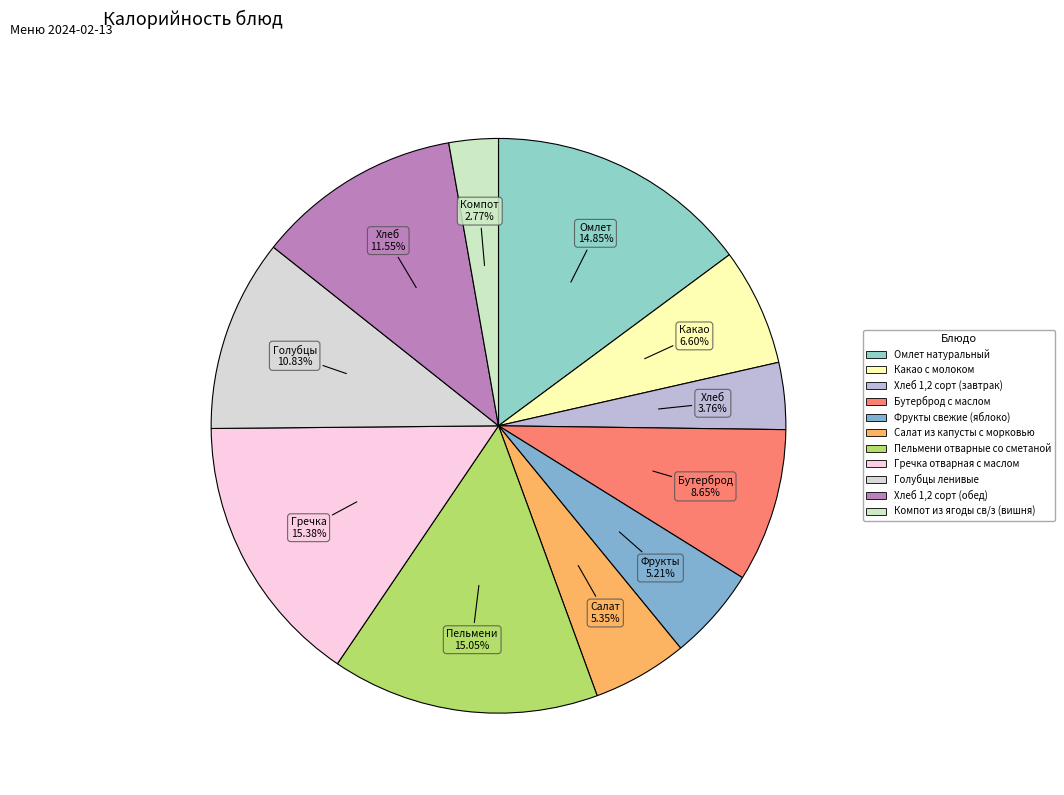

Rank the categories by value from highest to lowest.

Гречка отварная с маслом, Пельмени отварные со сметаной, Омлет натуральный, Хлеб 1,2 сорт (обед), Голубцы ленивые, Бутерброд с маслом, Какао с молоком, Салат из капусты с морковью, Фрукты свежие (яблоко), Хлеб 1,2 сорт (завтрак), Компот из ягоды св/з (вишня)